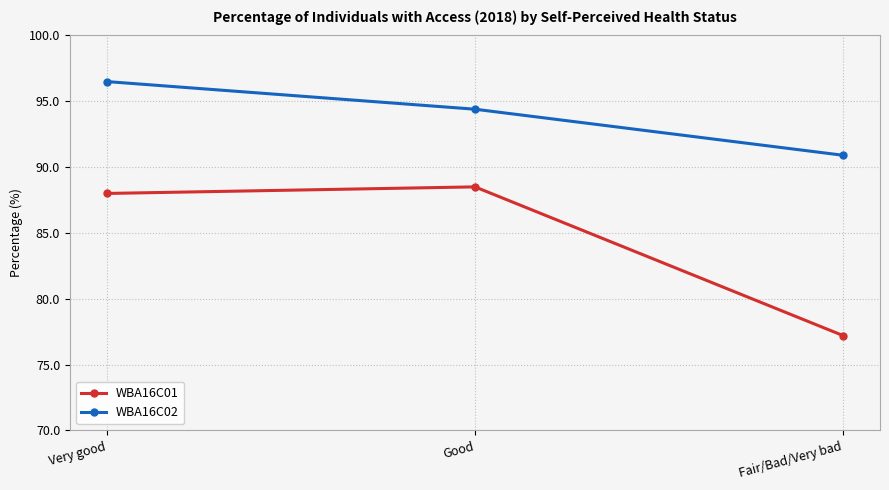

What is the difference between the second highest and minimum values in the WBA16C01 series?

10.8